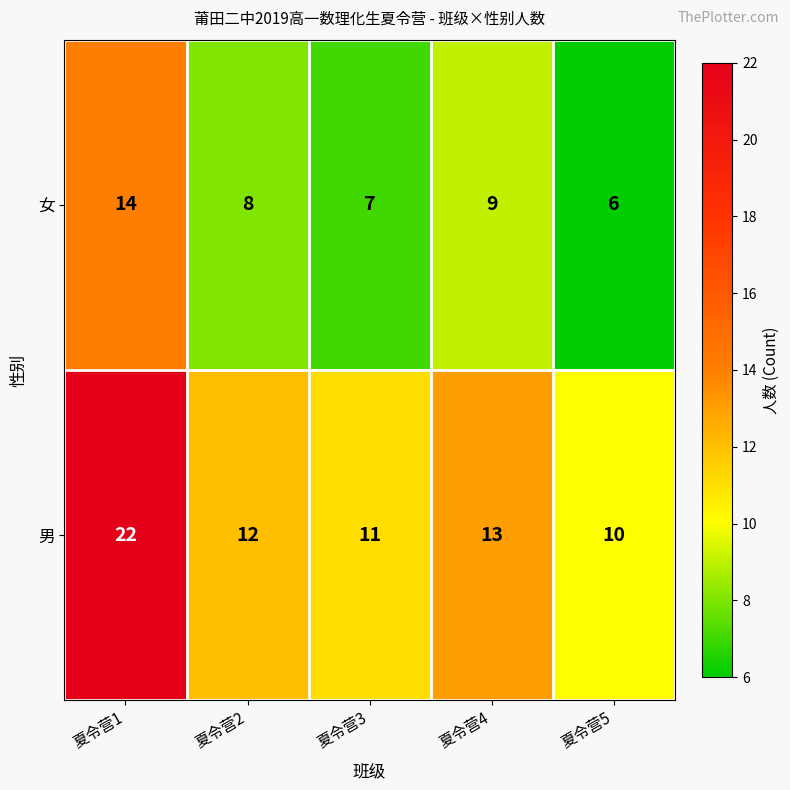

At which category does the chart reach its minimum across all series?

夏令营5